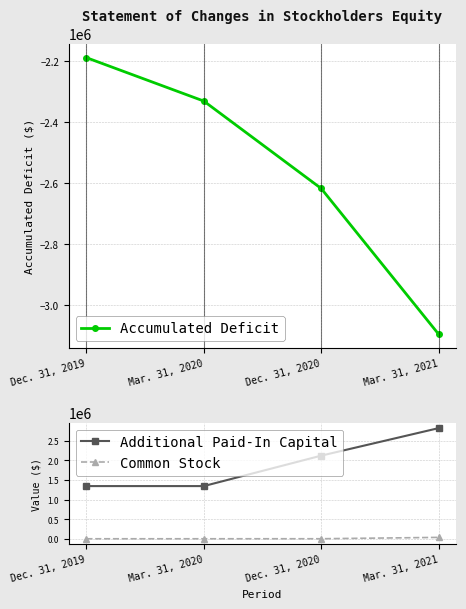

The Accumulated Deficit series shows -3096417 at Mar. 31, 2021. True or false?

True